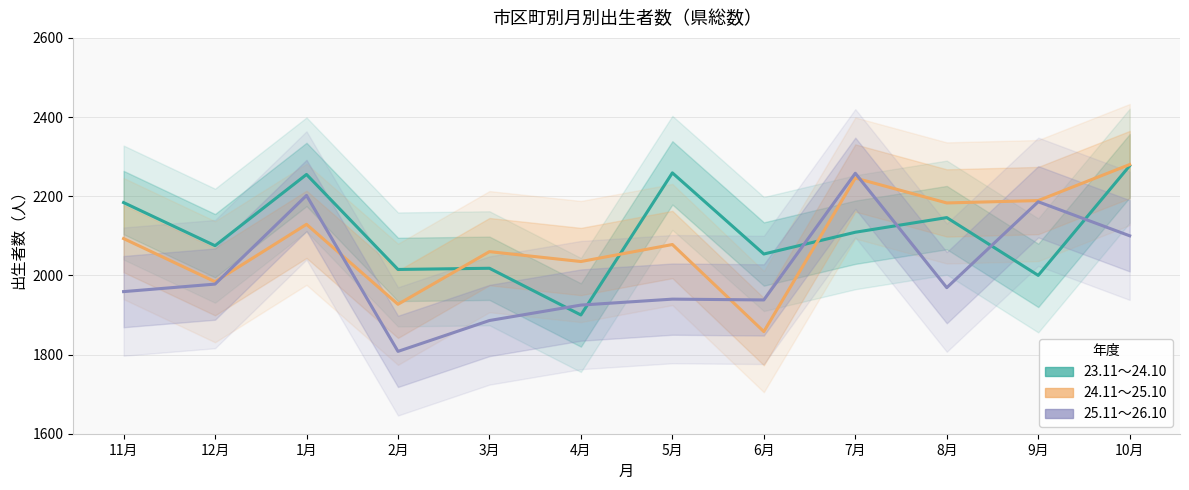

How many interior local valleys does the 23.11～24.10 series have?

5